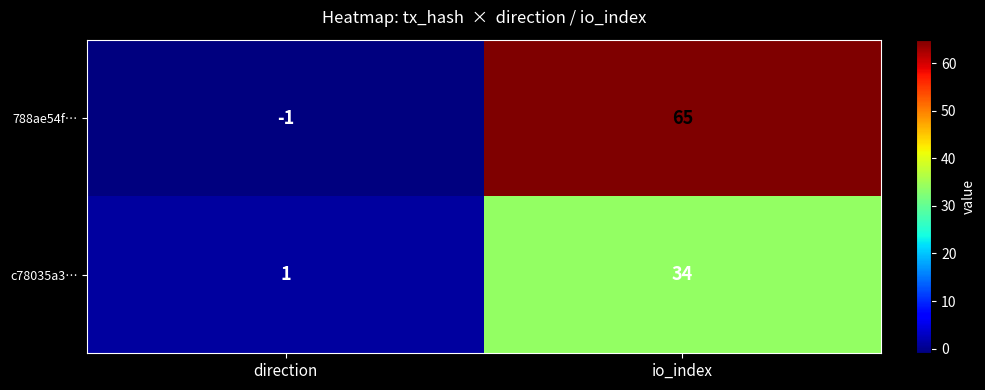

How many series are shown in this chart?

2